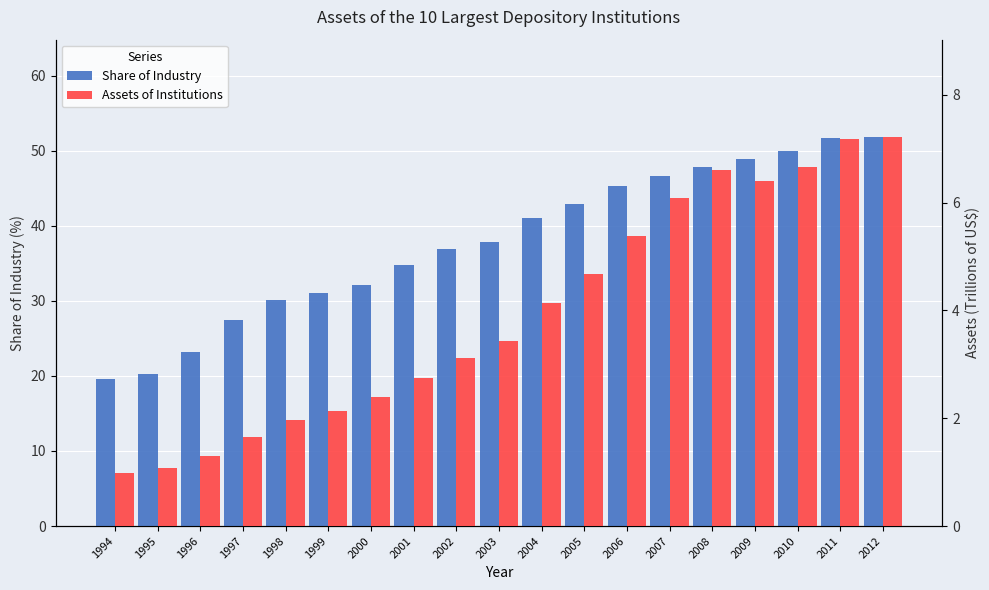

Reading left to right, transcribe all the data shown in this chart.

Share of Industry: 19.5	20.3	23.1	27.4	30.1	31.0	32.1	34.8	36.9	37.8	41.0	42.9	45.3	46.7	47.8	48.9	50.0	51.6	51.8
Assets of Institutions: 1.0	1.1	1.3	1.7	2.0	2.1	2.4	2.7	3.1	3.4	4.1	4.7	5.4	6.1	6.6	6.4	6.7	7.2	7.2